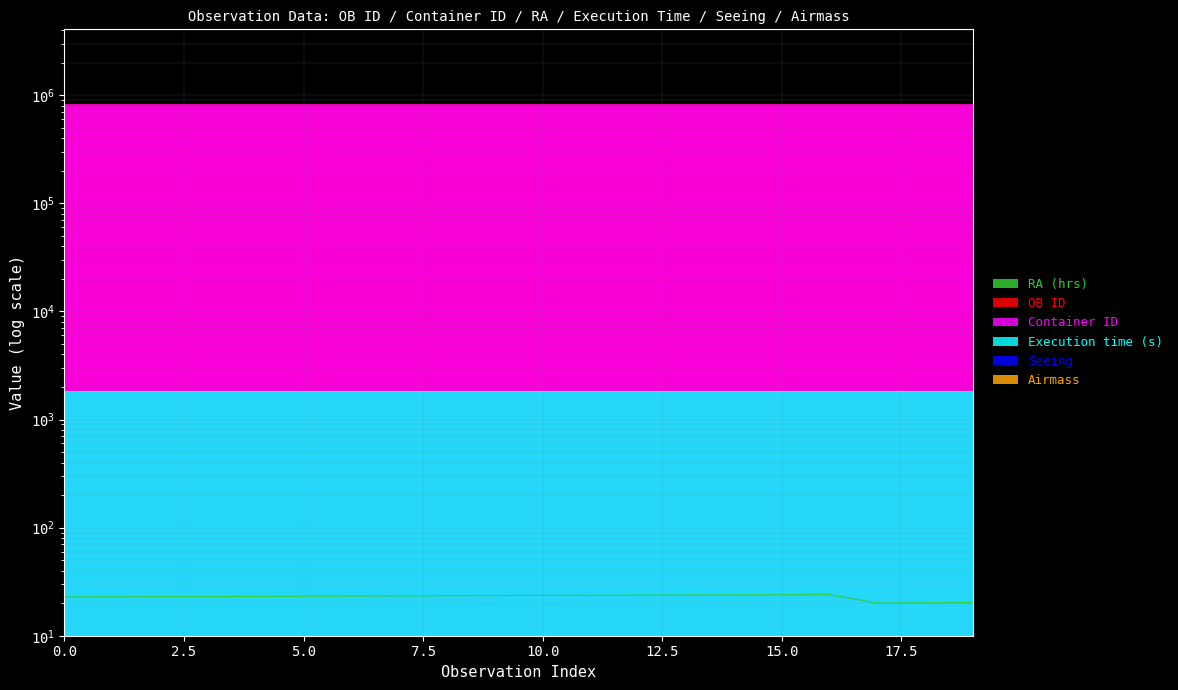

Which series has the widest spread of values?

OB ID